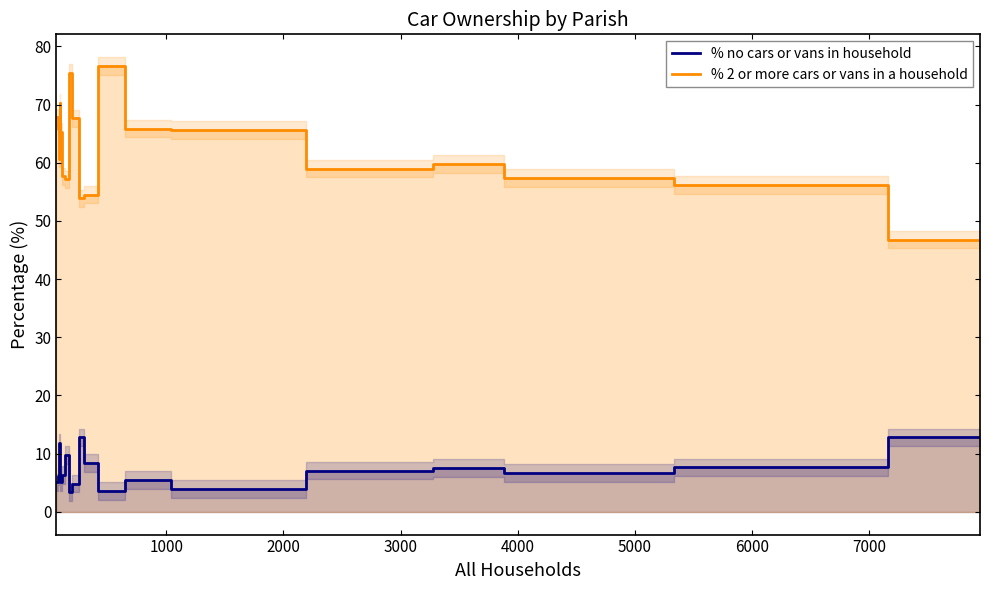

Which series has the largest total across all categories?

% 2 or more cars or vans in a household